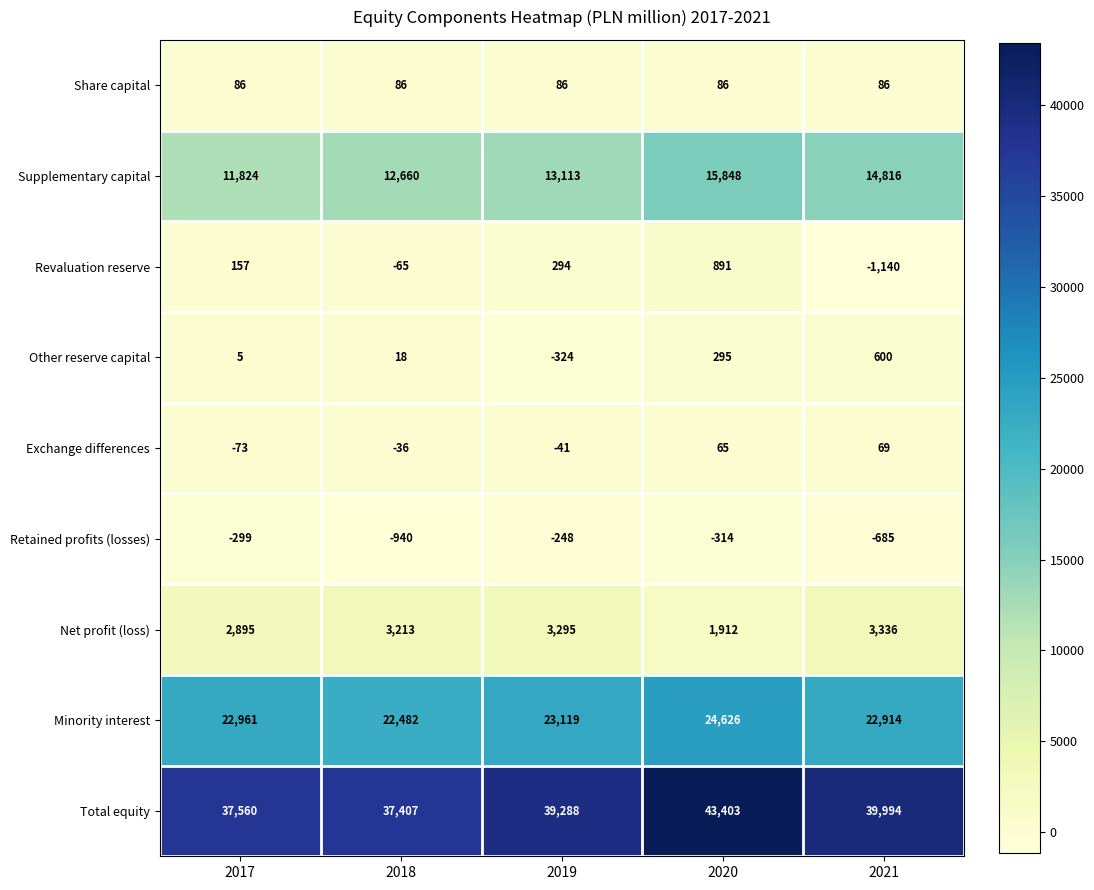

At which category does the chart reach its minimum across all series?

2021